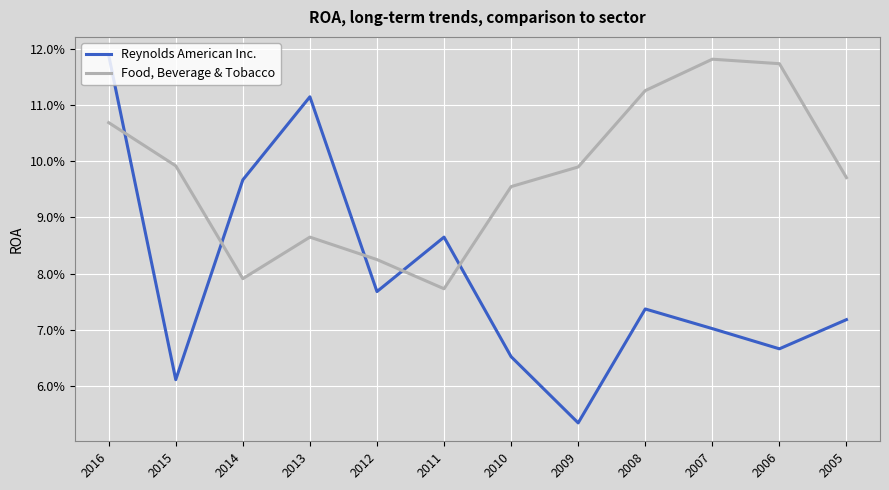

Is this an area chart (filled region under the line)?

No